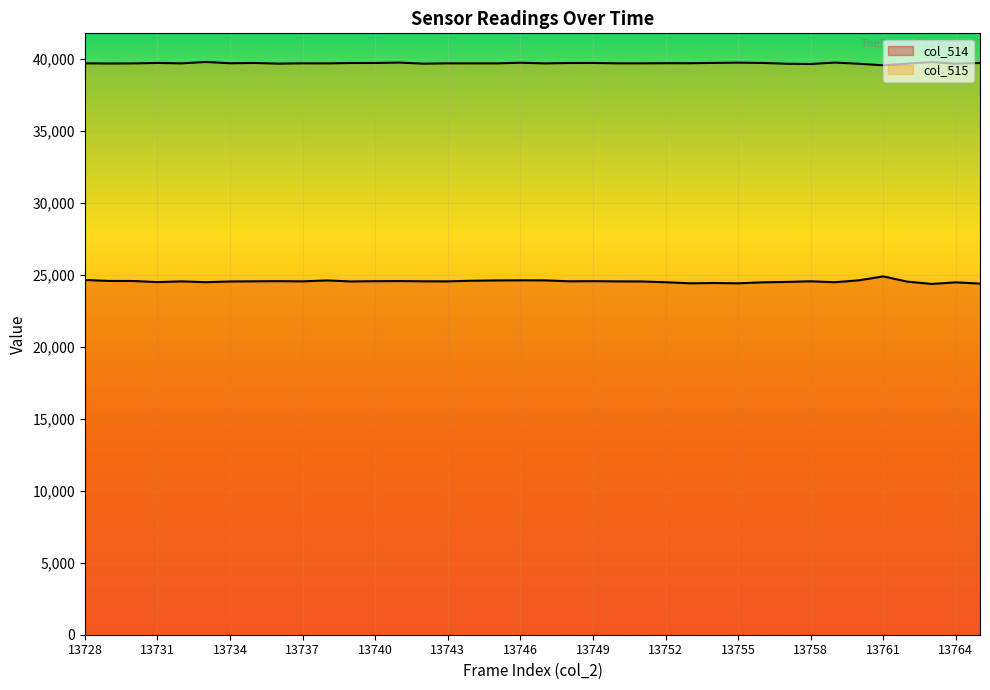

Reading left to right, transcribe all the data shown in this chart.

col_514: 13728=24648	13729=24581	13730=24578	13731=24501	13732=24552	13733=24495	13734=24543	13735=24556	13736=24565	13737=24552	13738=24617	13739=24546	13740=24564	13741=24571	13742=24556	13743=24552	13744=24596	13745=24617	13746=24625	13747=24621	13748=24557	13749=24564	13750=24552	13751=24546	13752=24492	13753=24418	13754=24436	13755=24416	13756=24484	13757=24513	13758=24557	13759=24492	13760=24625	13761=24896	13762=24531	13763=24374	13764=24483	13765=24399
col_515: 13728=39699	13729=39686	13730=39694	13731=39728	13732=39698	13733=39795	13734=39705	13735=39725	13736=39678	13737=39700	13738=39696	13739=39722	13740=39726	13741=39753	13742=39675	13743=39700	13744=39696	13745=39696	13746=39743	13747=39696	13748=39722	13749=39726	13750=39700	13751=39700	13752=39709	13753=39707	13754=39731	13755=39748	13756=39728	13757=39671	13758=39653	13759=39753	13760=39670	13761=39562	13762=39680	13763=39785	13764=39676	13765=39726